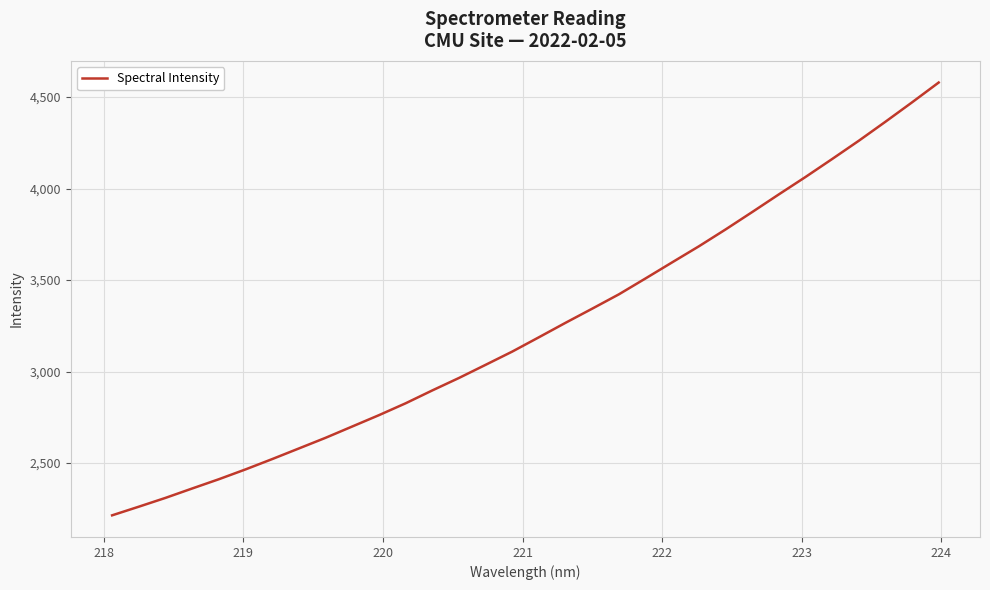

What is the minimum value shown in the chart?

2214.4